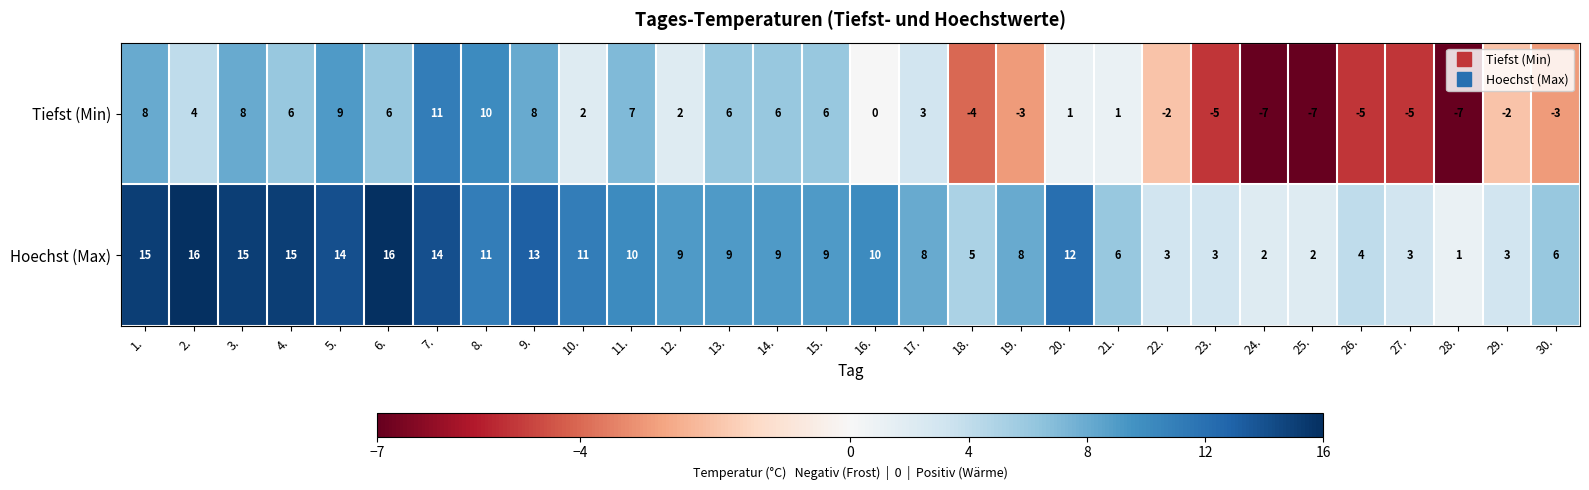

What is the difference between the highest and lowest values at 22.?

5